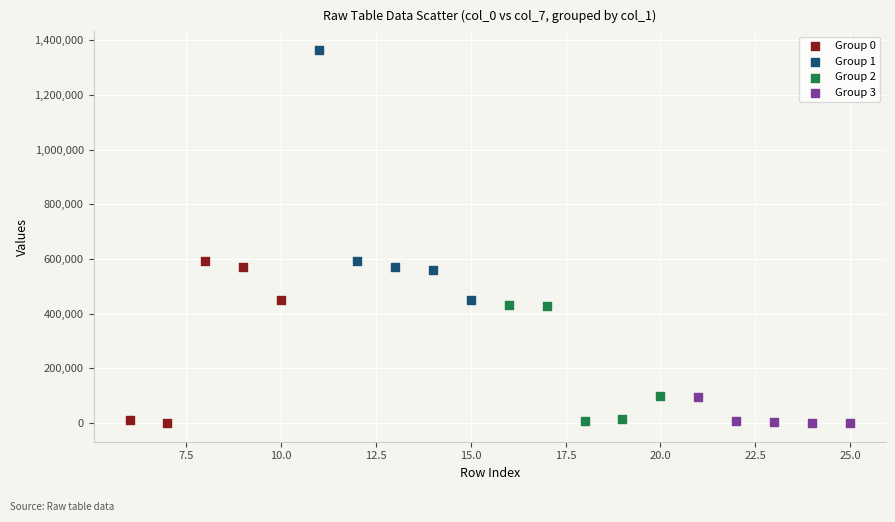

What are all the series names shown in the legend?

Group 0, Group 1, Group 2, Group 3